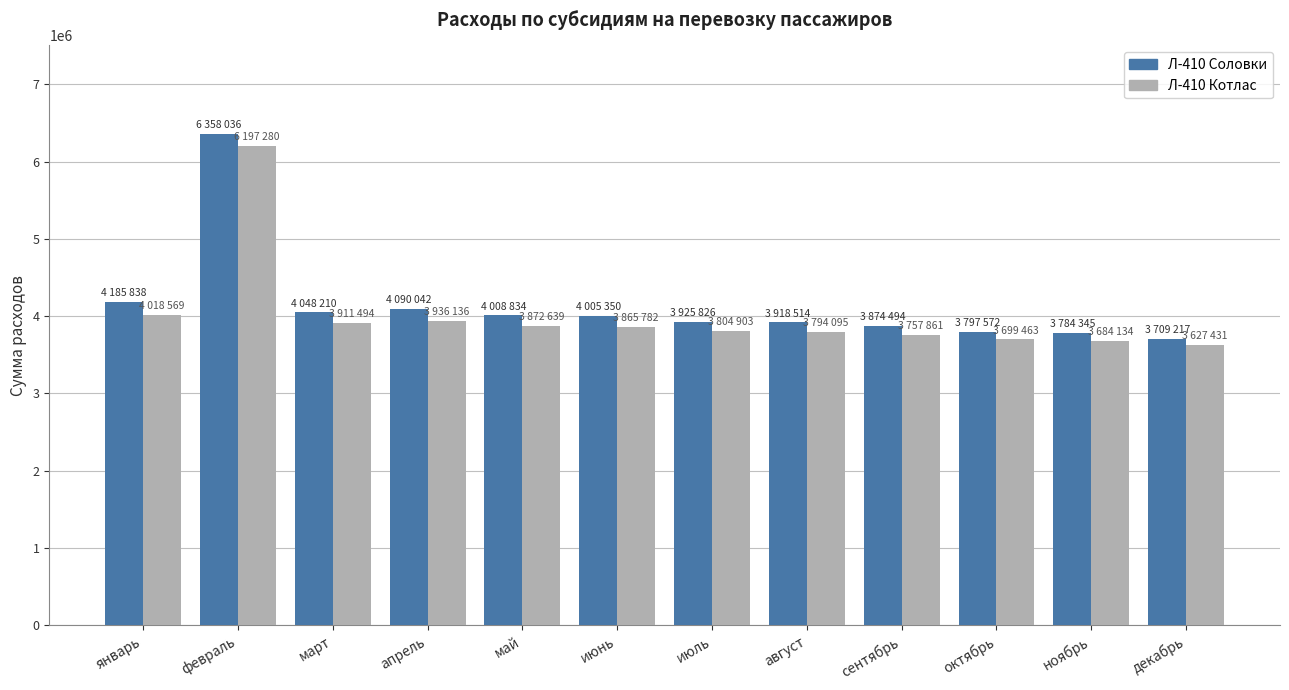

Which series has the widest spread of values?

Л-410 Соловки